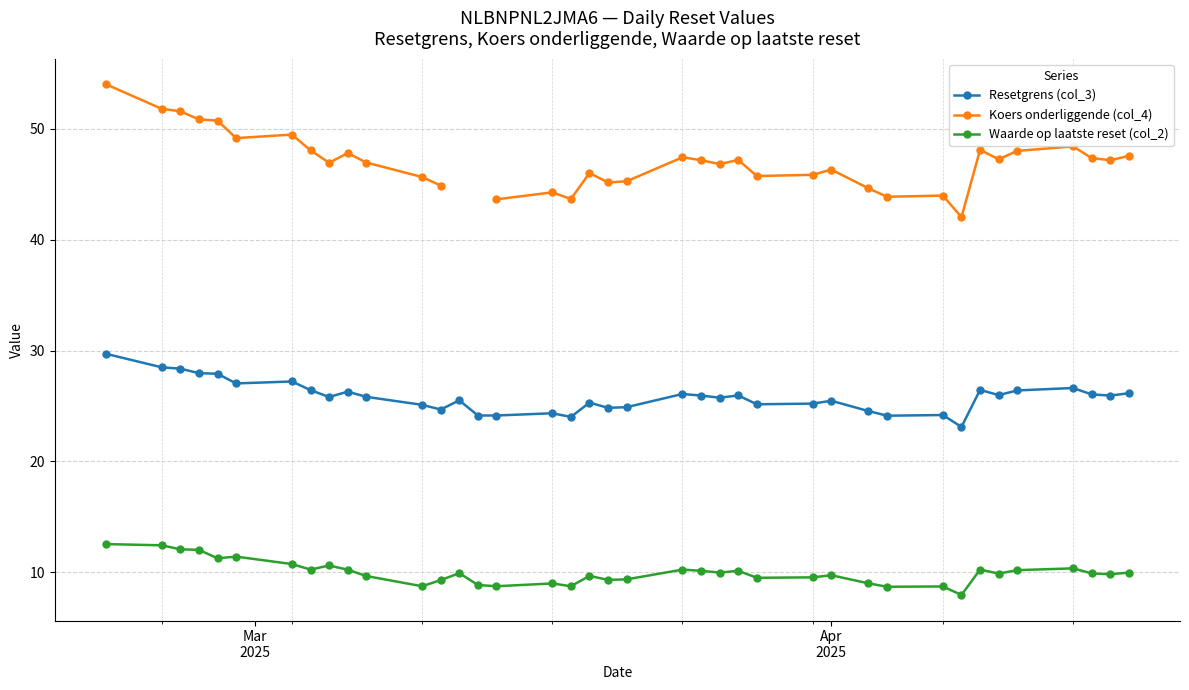

What is the value of the Resetgrens (col_3) point at the 13th from the left?

24.7